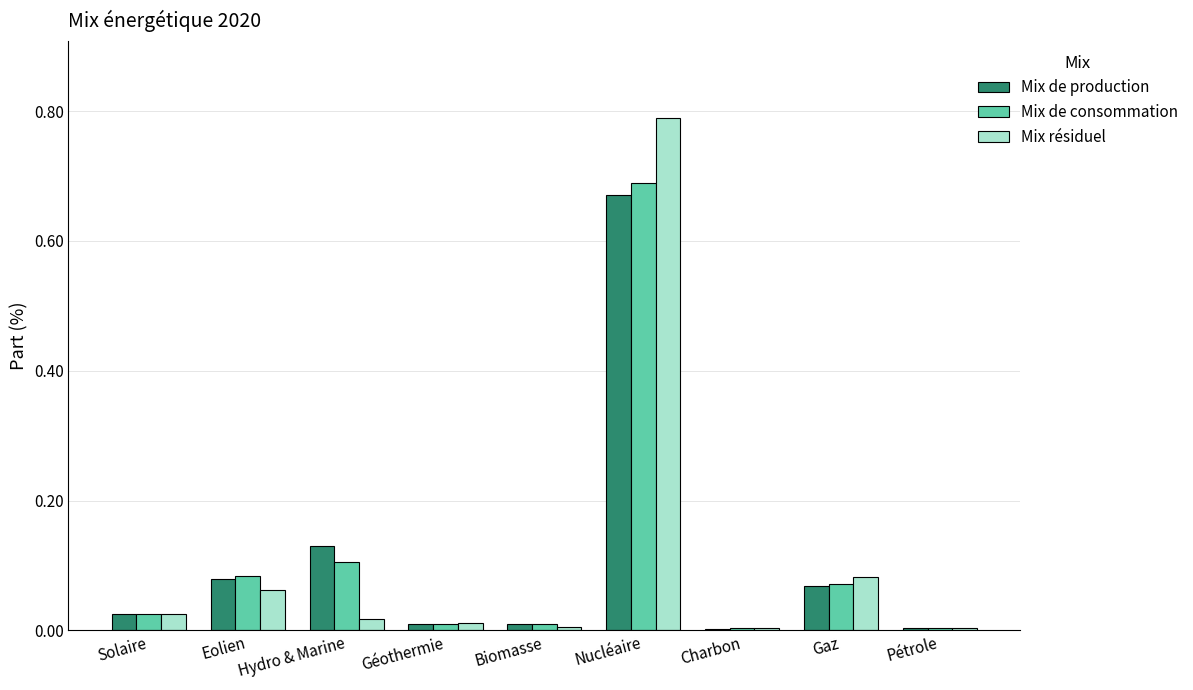

At which category is the sum across all series the highest?

Nucléaire